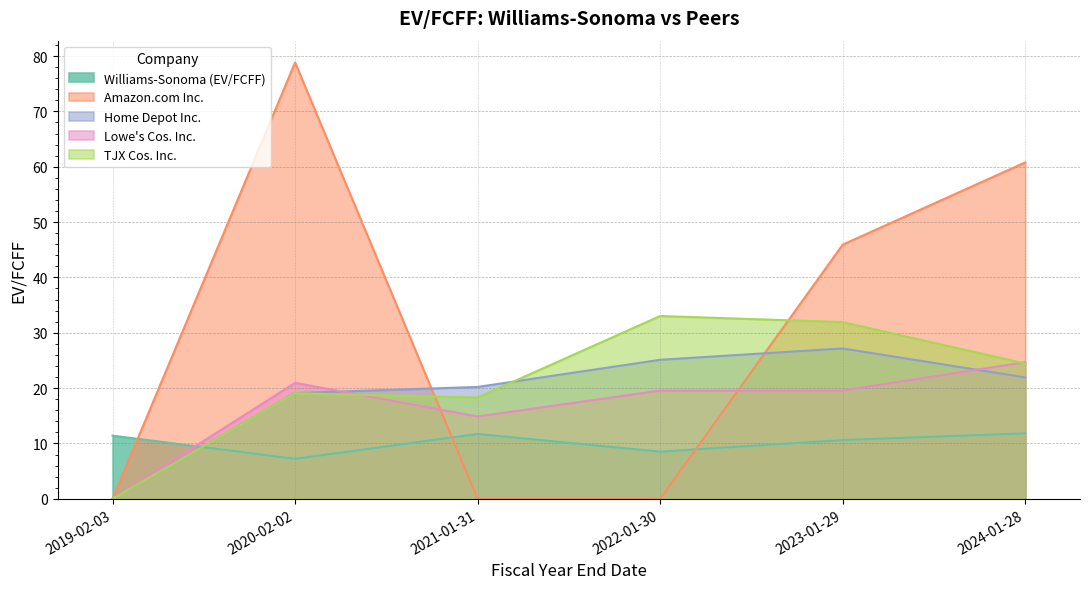

What is the highest value of the Amazon.com Inc. series?

78.8